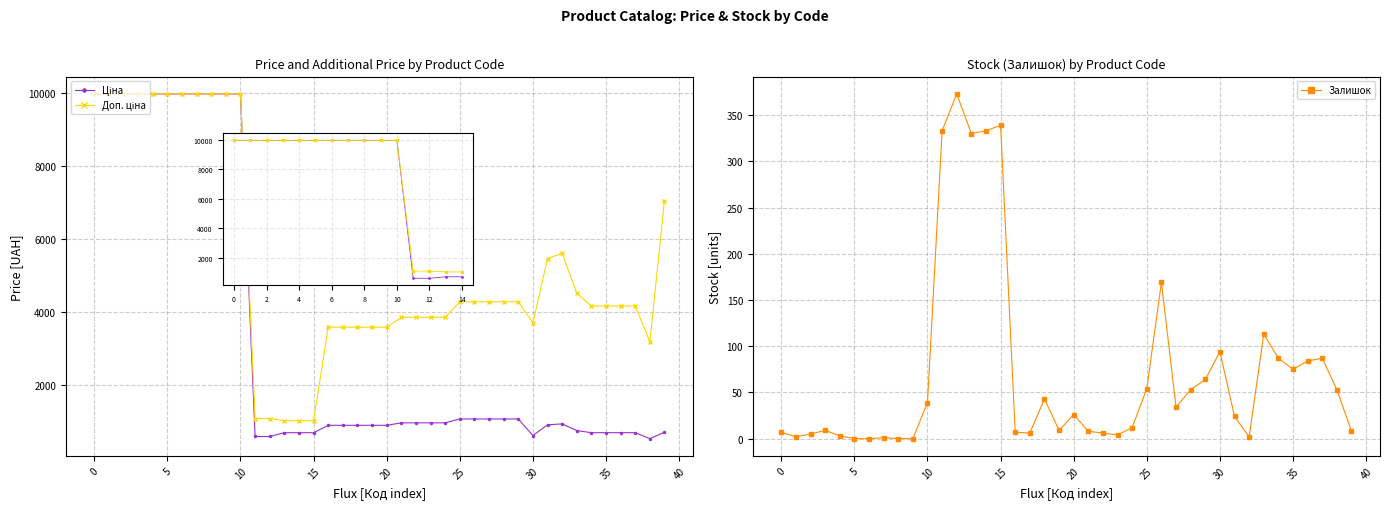

Is this an area chart (filled region under the line)?

No